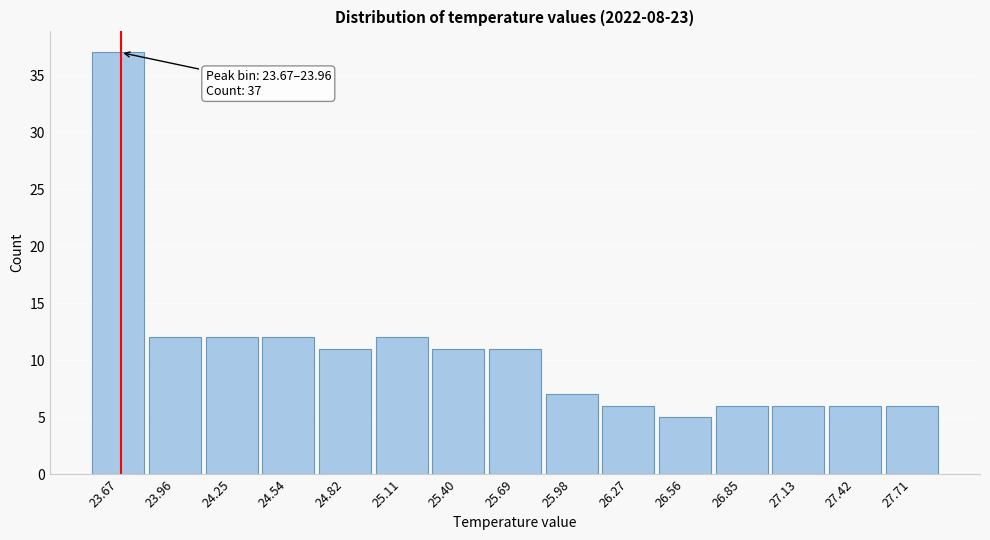

Reading left to right, what are all the values shown in this chart?

23.67=37	23.96=12	24.25=12	24.54=12	24.82=11	25.11=12	25.40=11	25.69=11	25.98=7	26.27=6	26.56=5	26.85=6	27.13=6	27.42=6	27.71=6